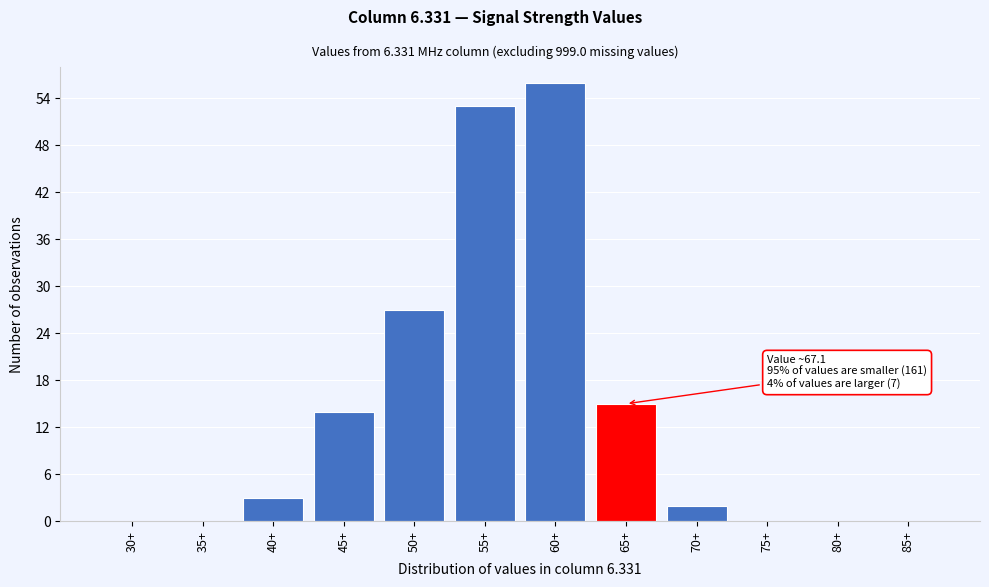

Reading left to right, extract all data points from this chart.

30+=0	35+=0	40+=3	45+=14	50+=27	55+=53	60+=56	65+=15	70+=2	75+=0	80+=0	85+=0